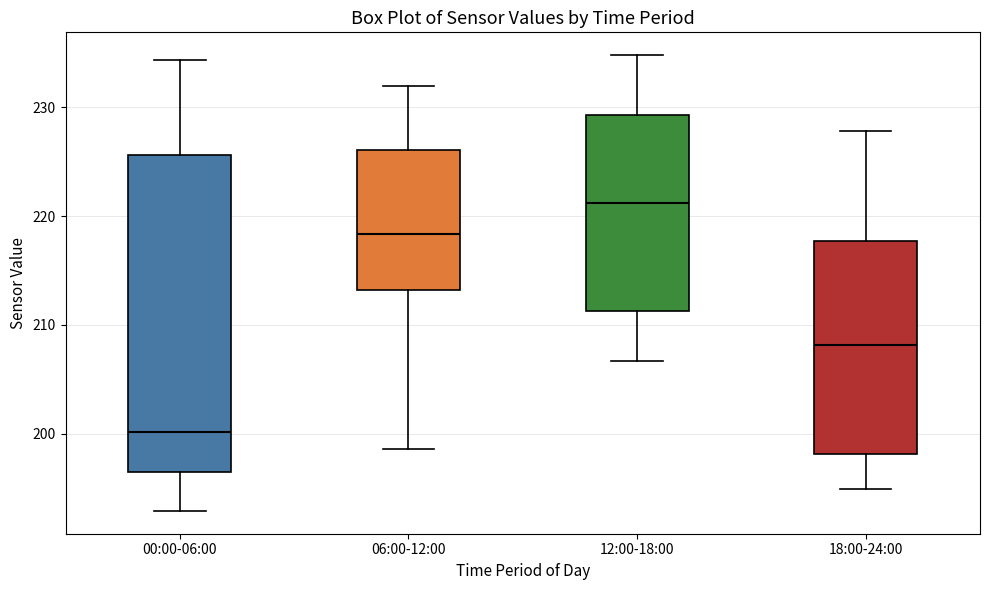

Reading left to right, read every box against the y-axis: the position of its median line, the range the box covers, and the ends of its whiskers. The values are not printed on the chart, so give them approximately, as read against the axis.

00:00-06:00: median 200, box 196 to 226, whiskers 193 to 234
06:00-12:00: median 218, box 213 to 226, whiskers 199 to 232
12:00-18:00: median 221, box 211 to 229, whiskers 207 to 235
18:00-24:00: median 208, box 198 to 218, whiskers 195 to 228